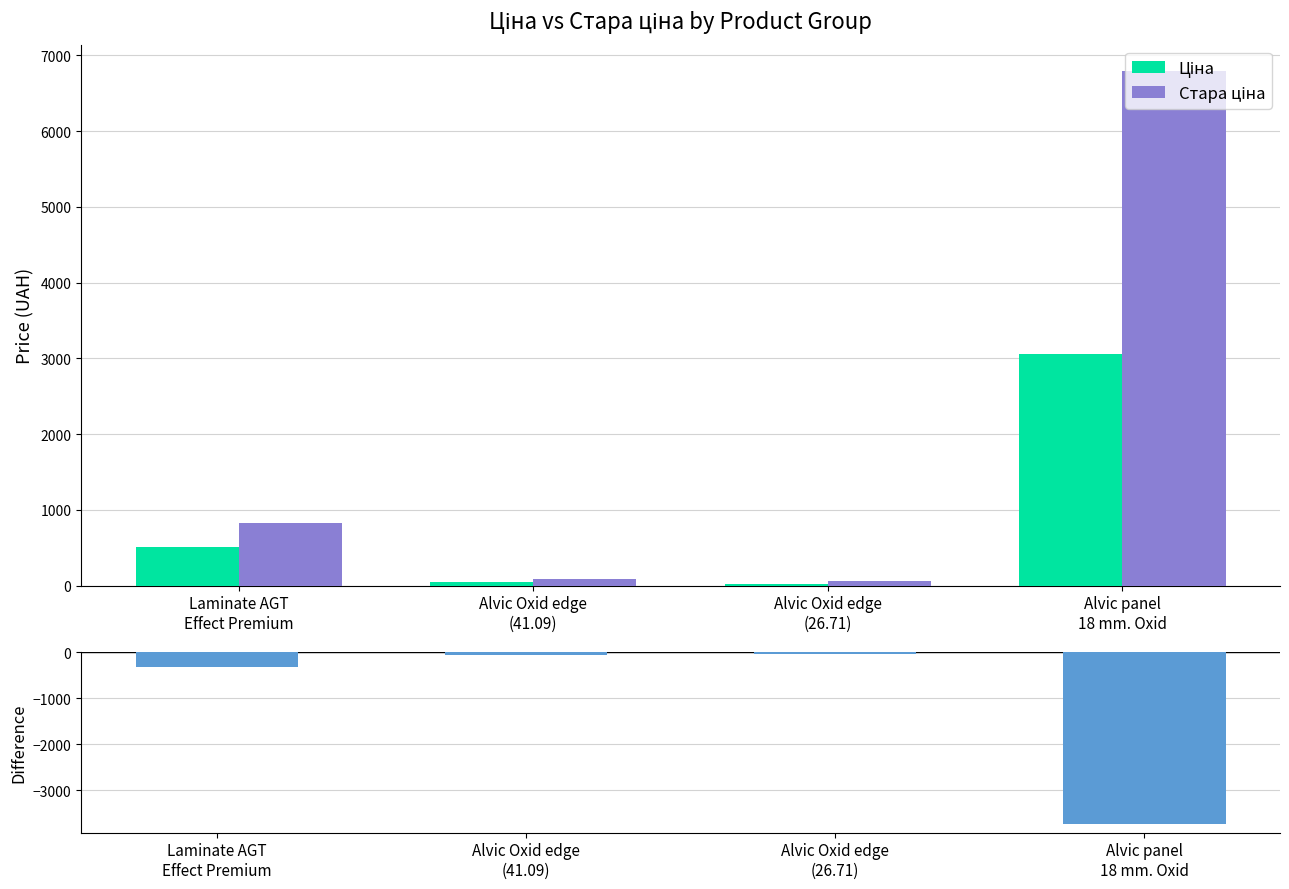

Is it true that Різниця (Ціна - Стара ціна) equals -3739.6 at Alvic panel
18 mm. Oxid?

True